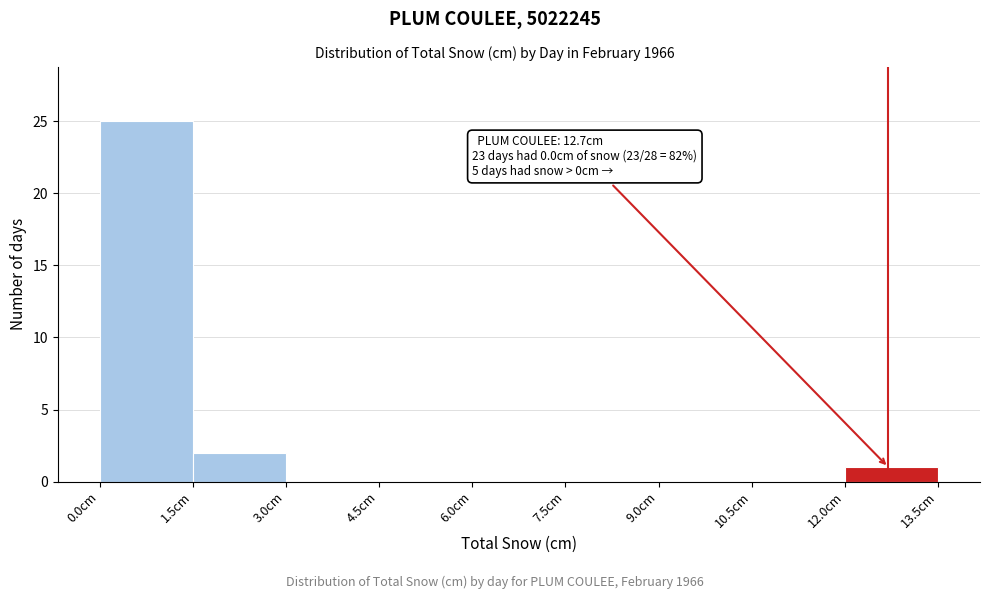

Over which range of the x-axis is the bar tallest?

0.0 to 1.5